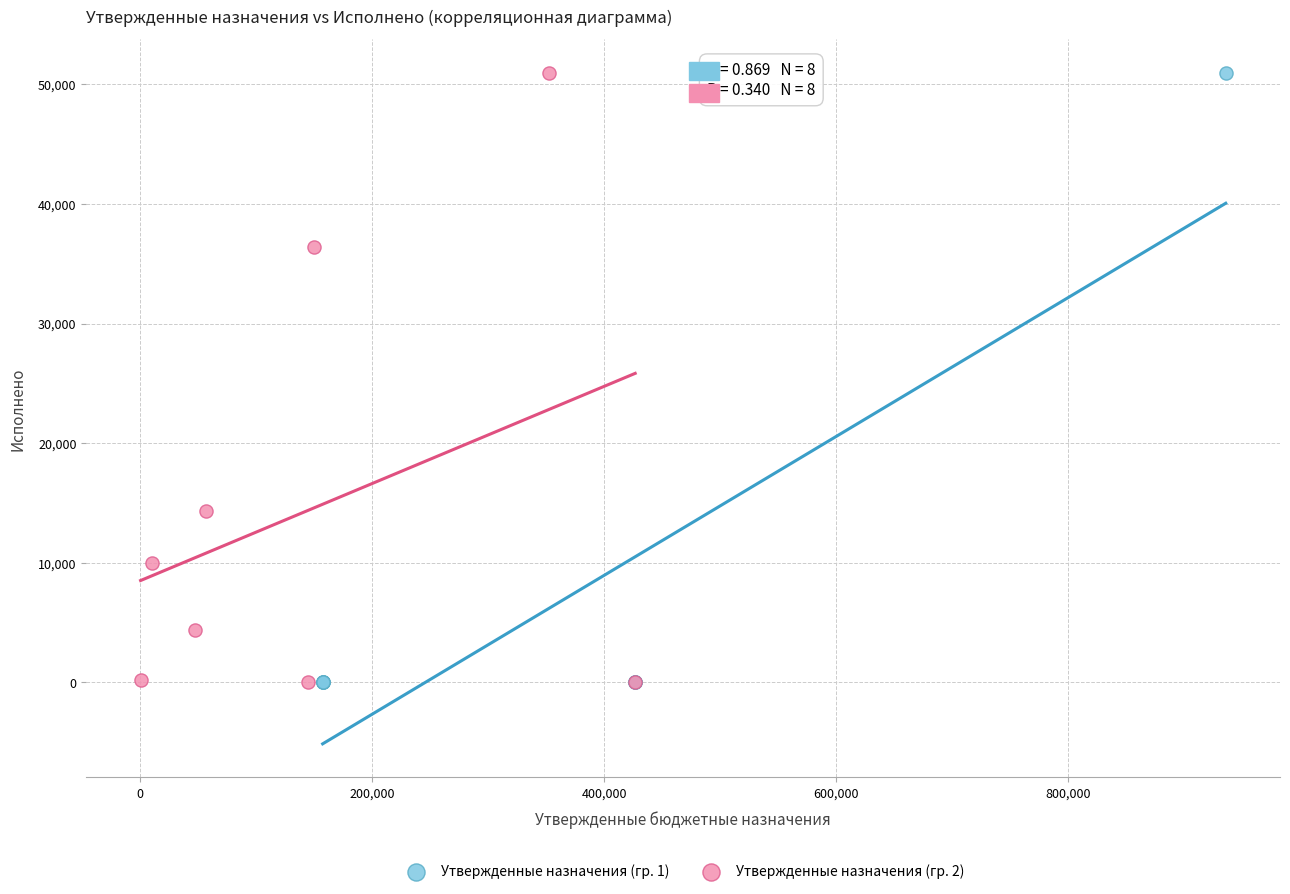

What are all the series names shown in the legend?

Утвержденные назначения (гр. 1), Утвержденные назначения (гр. 2)